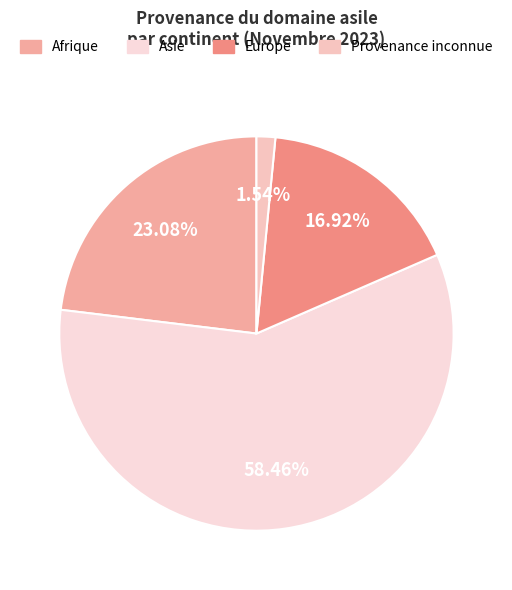

Count the number of slices in the pie.

4